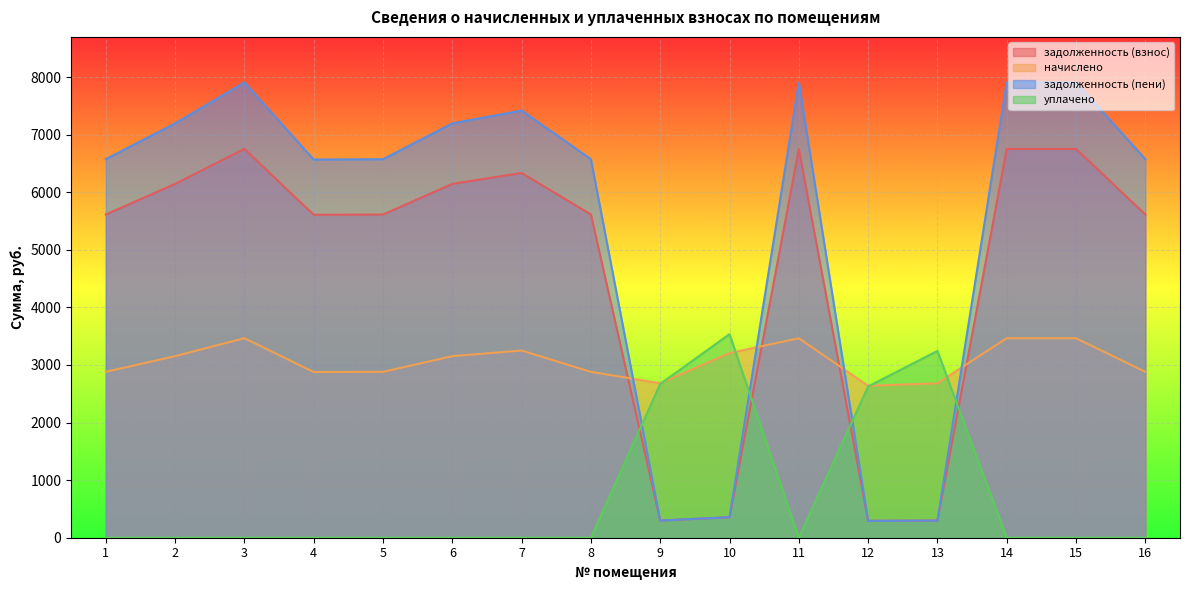

At which category is the sum across all series the highest?

3